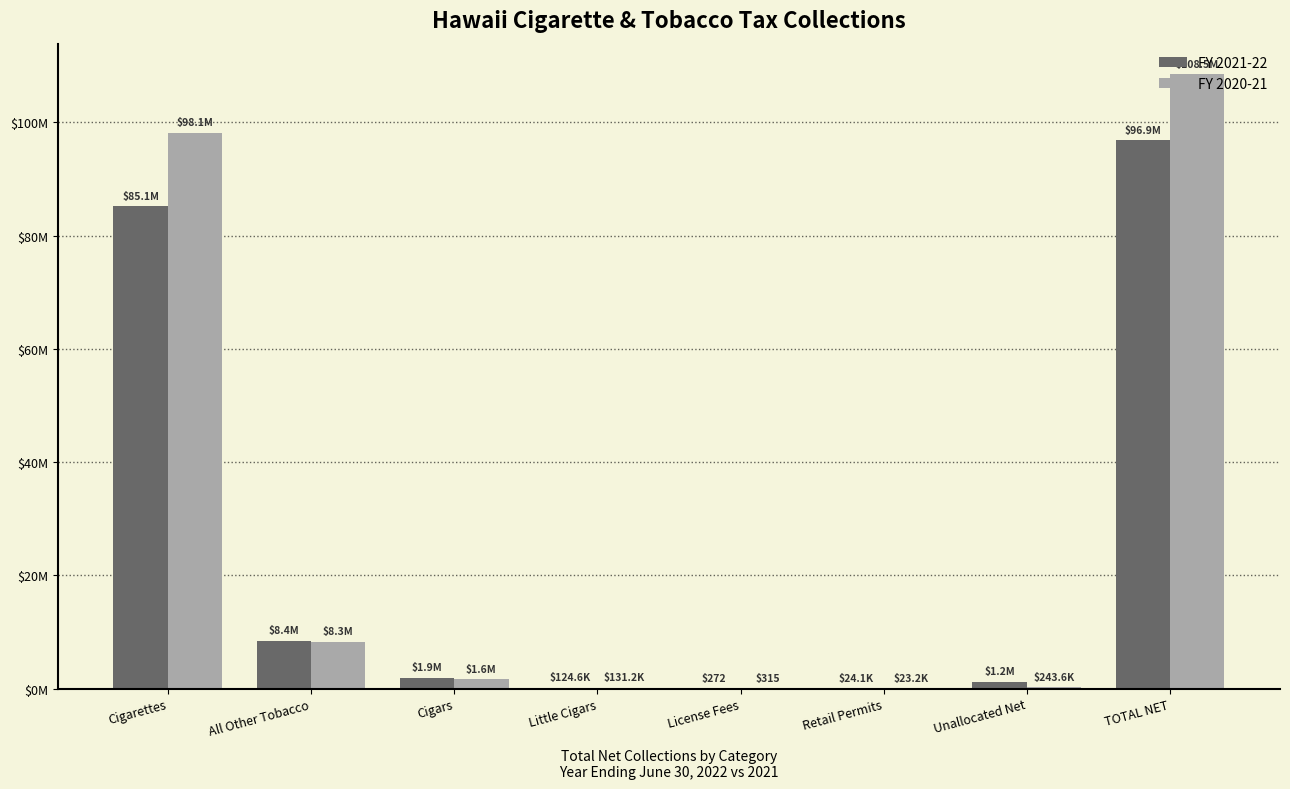

Which series has the widest spread of values?

FY 2020-21